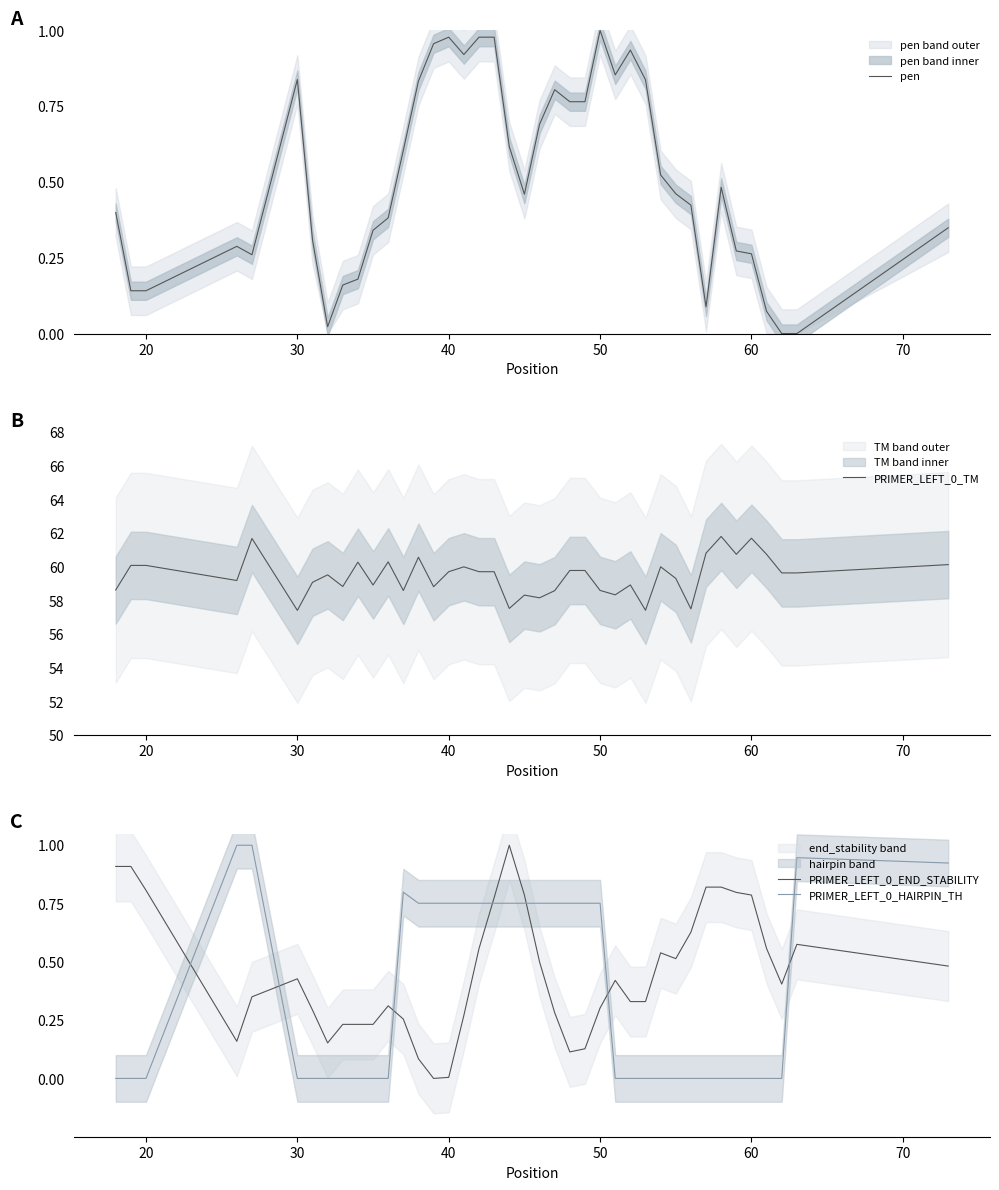

True or false: pen has more than 0 points higher than both neighbors.

True